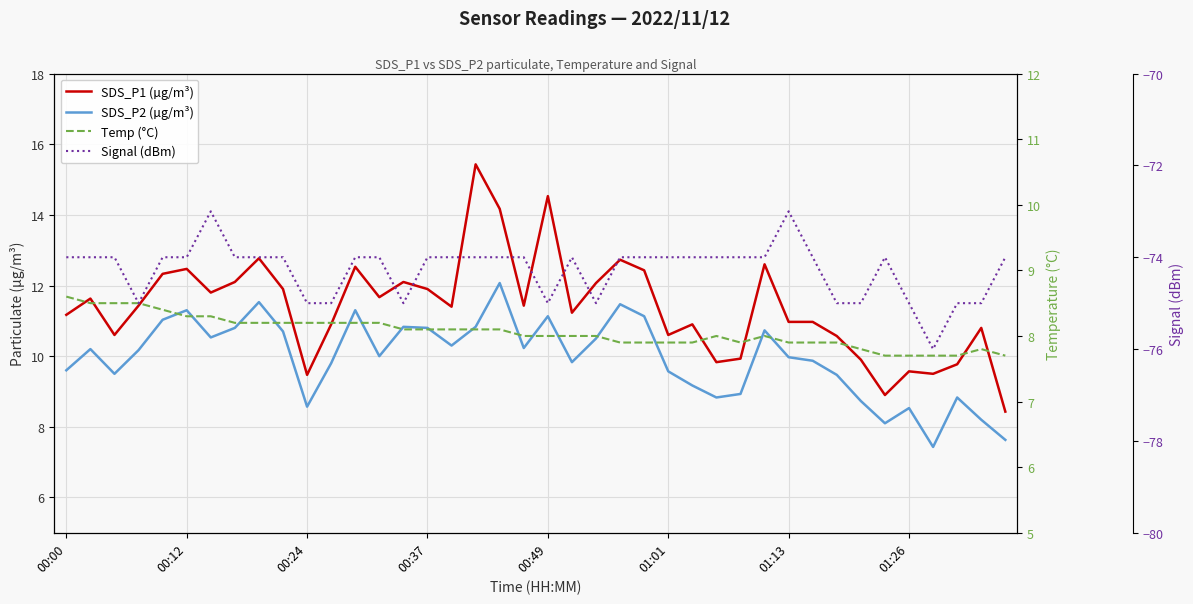

Which series has the largest range (max minus min)?

SDS_P1 (µg/m³)